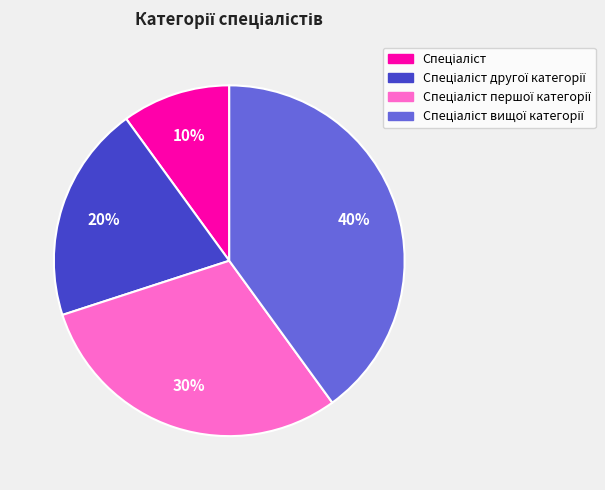

To the nearest percent, what is the average slice percentage?

25%